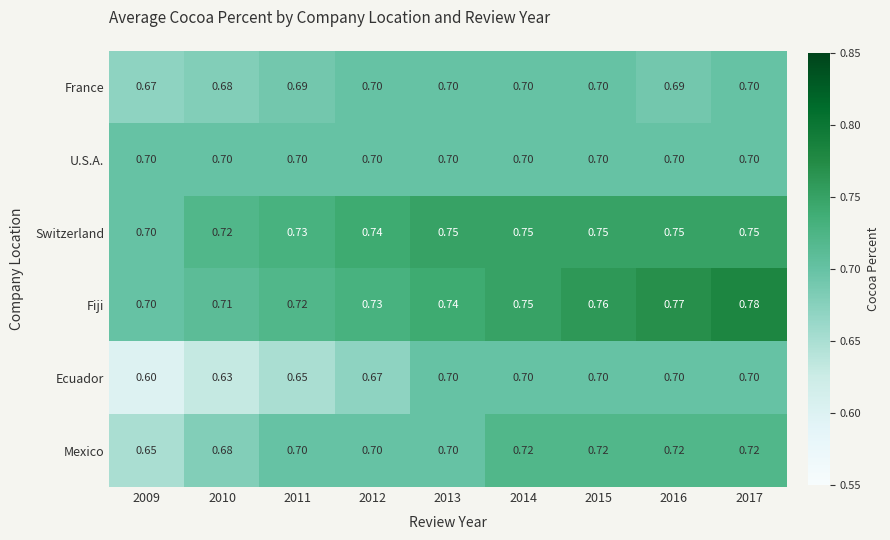

Which series has the widest spread of values?

Ecuador